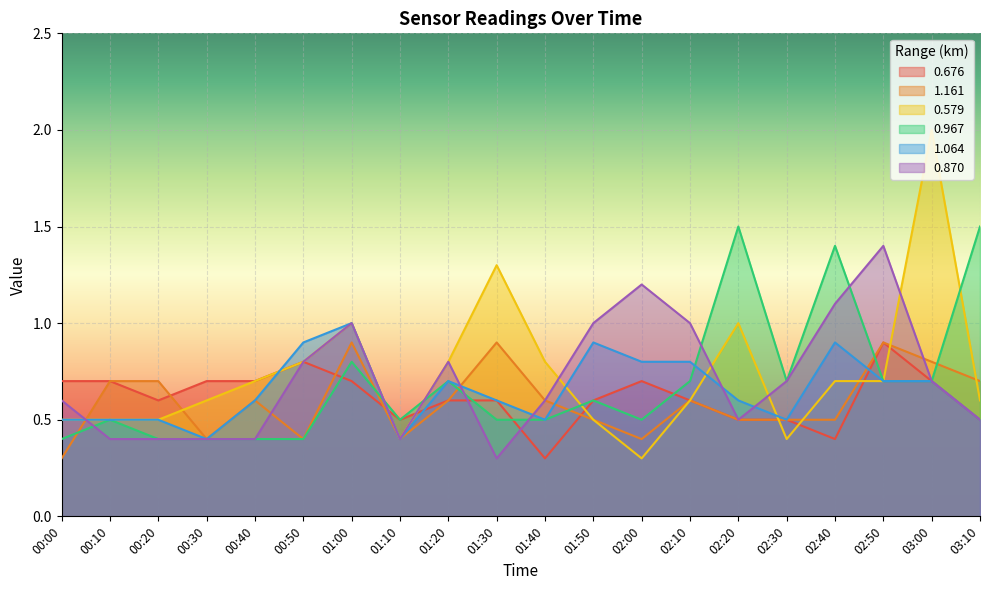

True or false: 0.579 has a value of 0.3 at 00:30.

False